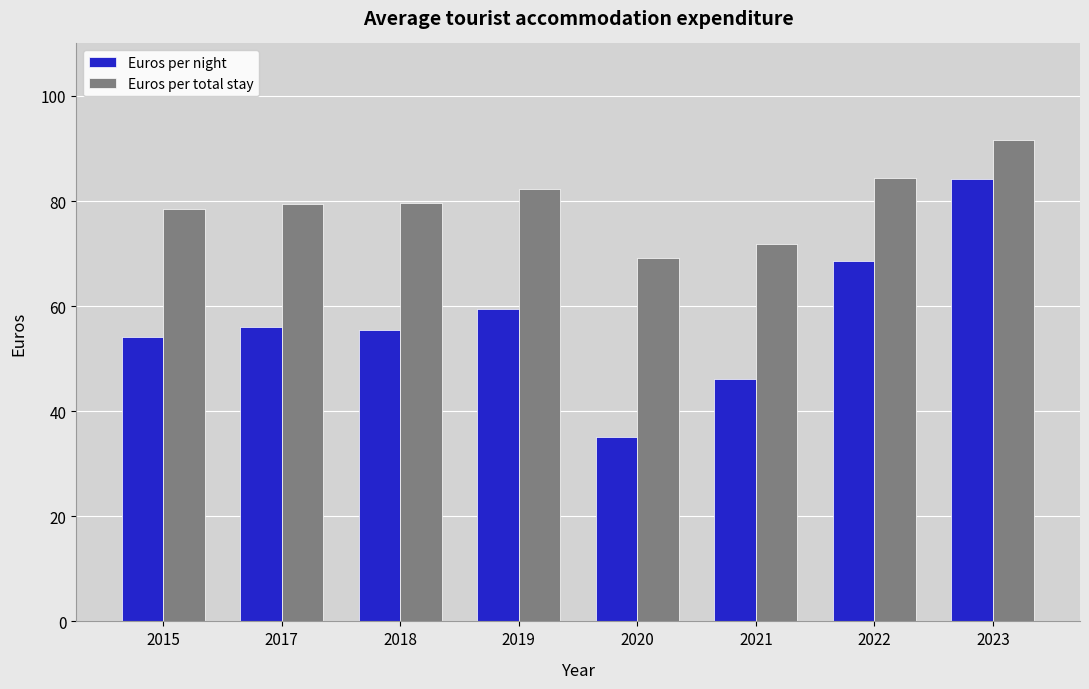

Rank the series by their maximum value, from lowest to highest.

Euros per night, Euros per total stay